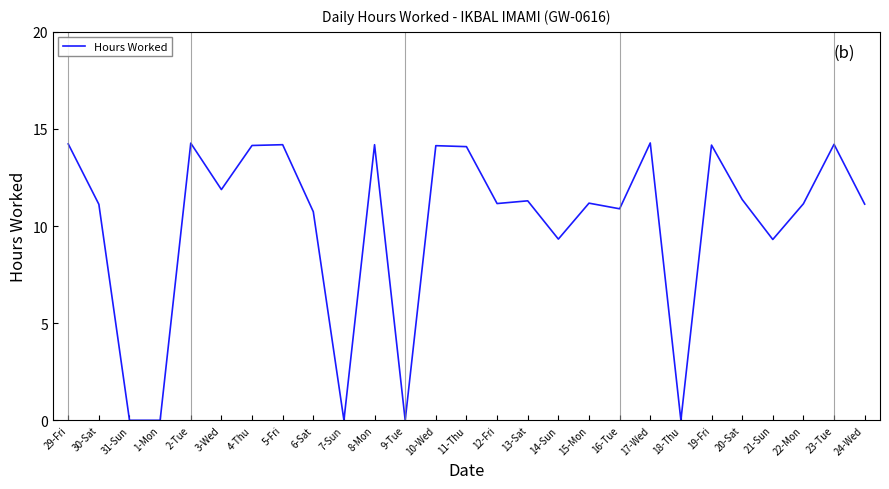

What is the greatest value displayed?

14.3